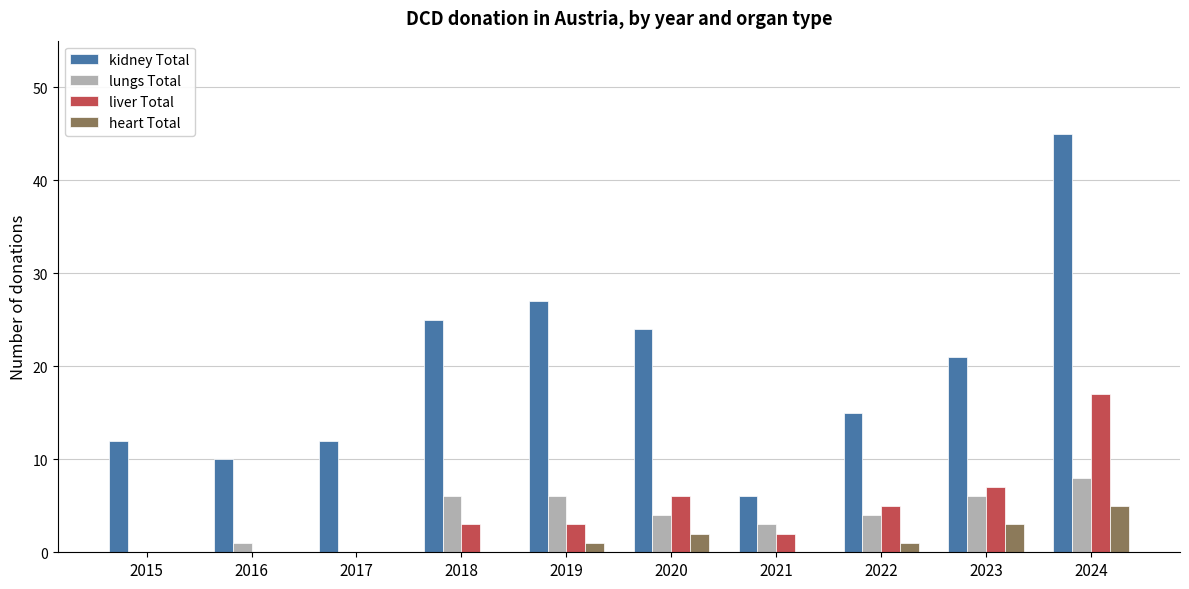

Is the value of heart Total at 2023 greater than the value of kidney Total at 2023?

No